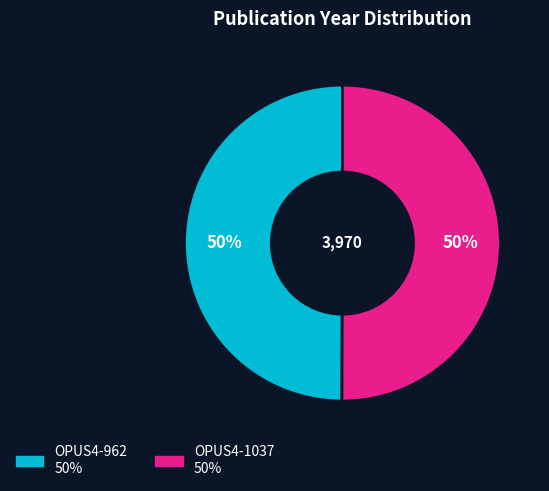

Combined, do OPUS4-962 and OPUS4-1037 account for over 50%?

Yes